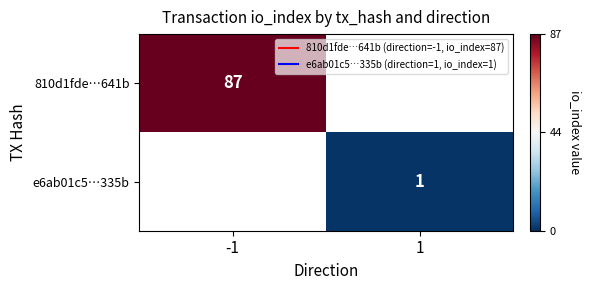

True or false: e6ab01c5…335b has a value of 1.0 at 1.

True